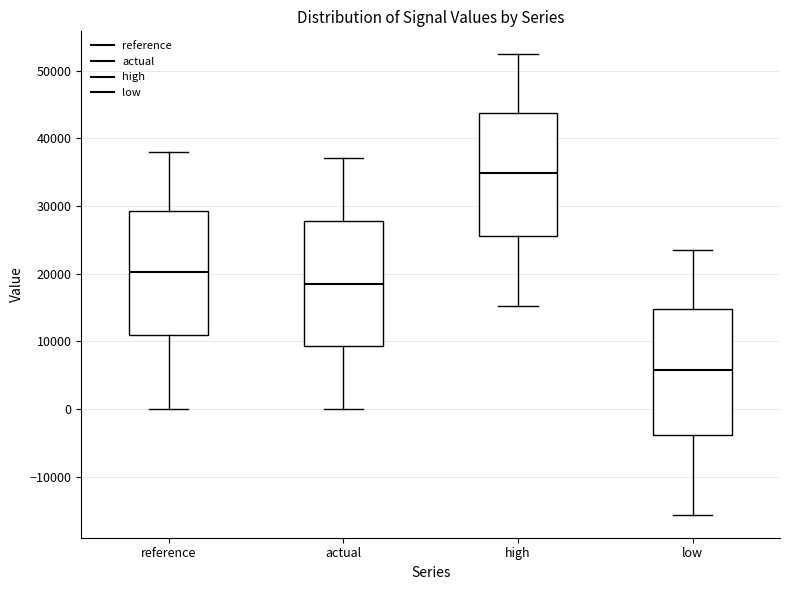

Where is the upper edge of the box for reference on the y-axis? The values are not printed on the chart, so give them approximately, as read against the axis.

29000